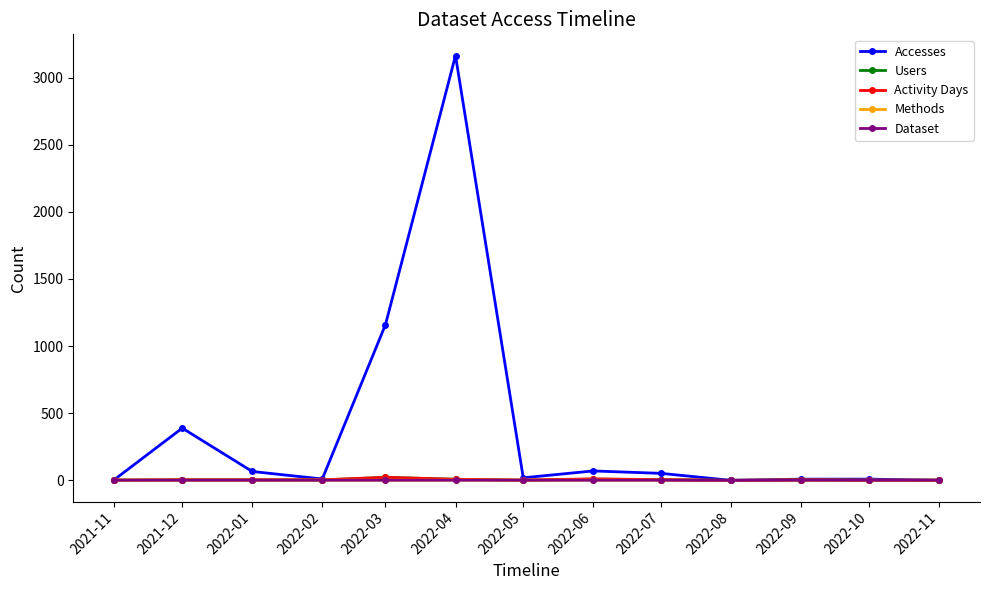

True or false: Accesses has more than 2 points higher than both neighbors.

True